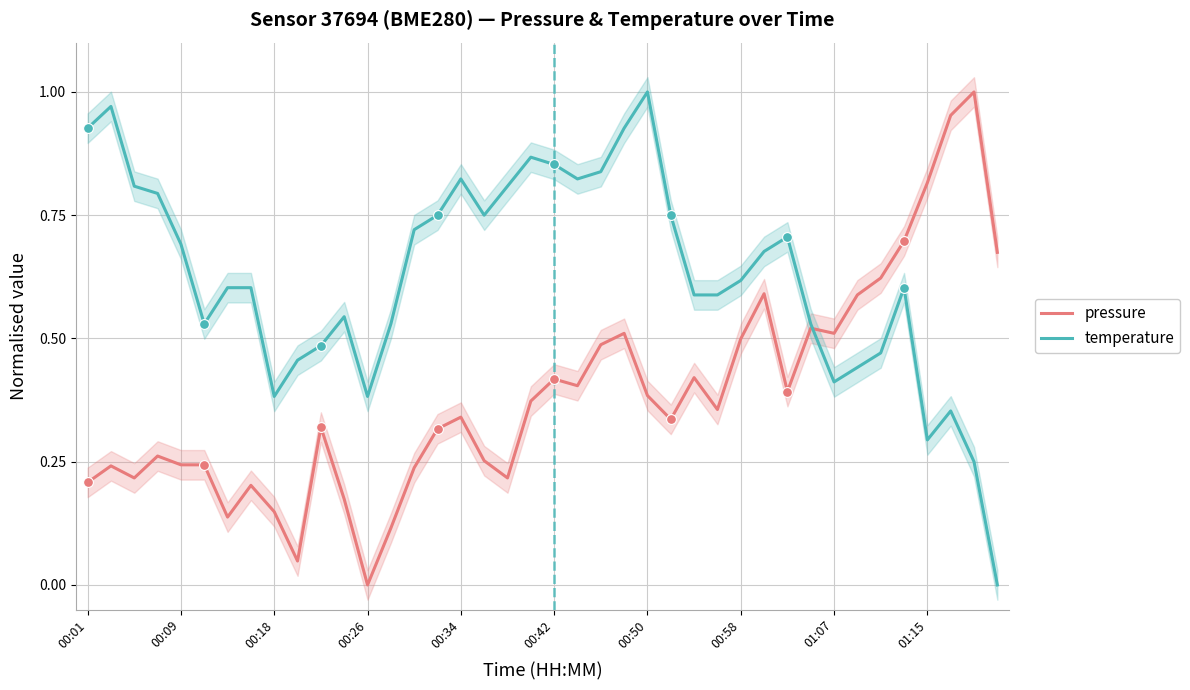

At which category is the sum across all series the highest?

23